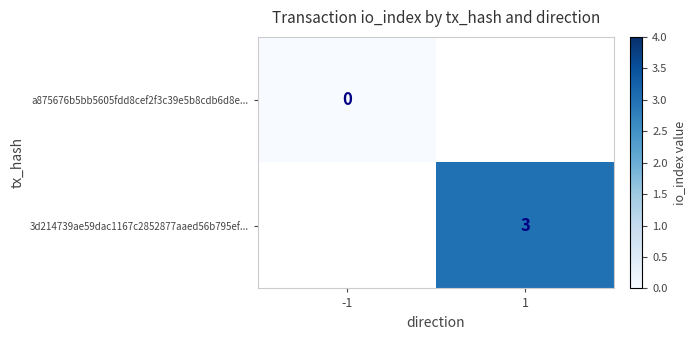

What is the greatest value displayed?

3.0